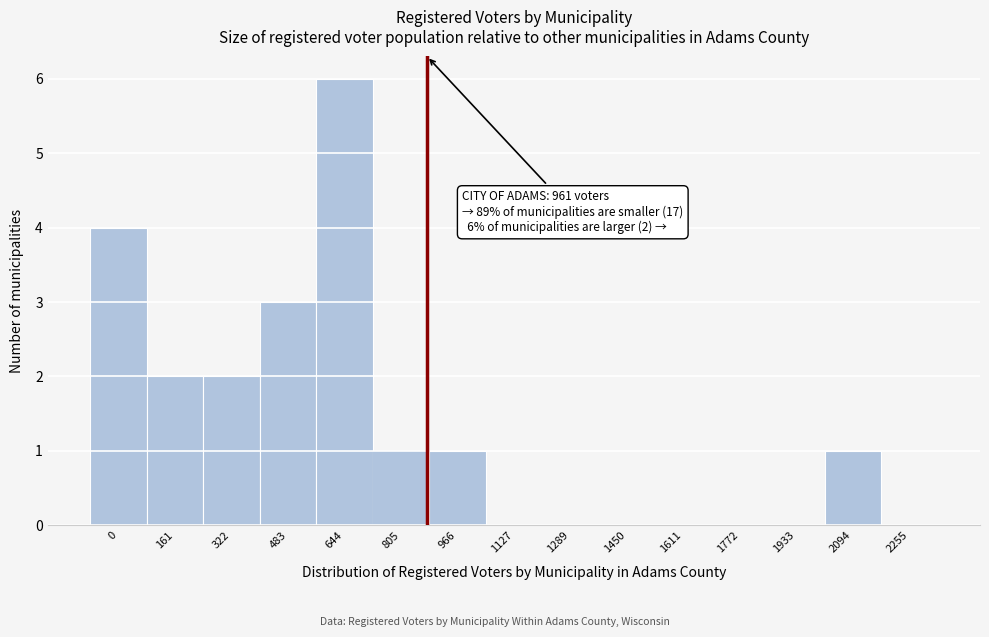

Reading left to right, list all the values displayed in this chart.

0=4	161=2	322=2	483=3	644=6	805=1	966=1	1127=0	1289=0	1450=0	1611=0	1772=0	1933=0	2094=1	2255=0